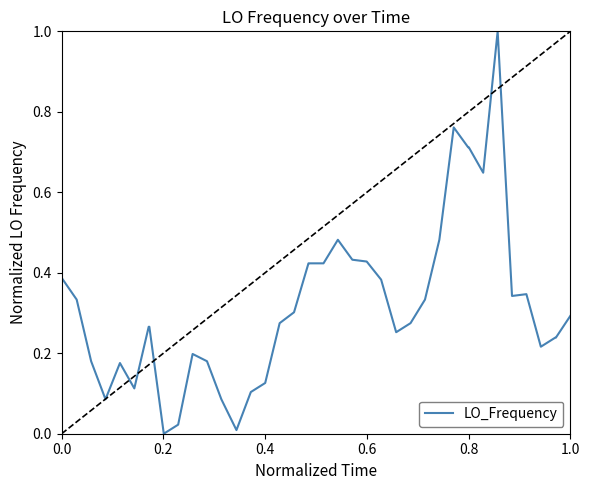

What is the difference between the maximum and minimum values?

1.0